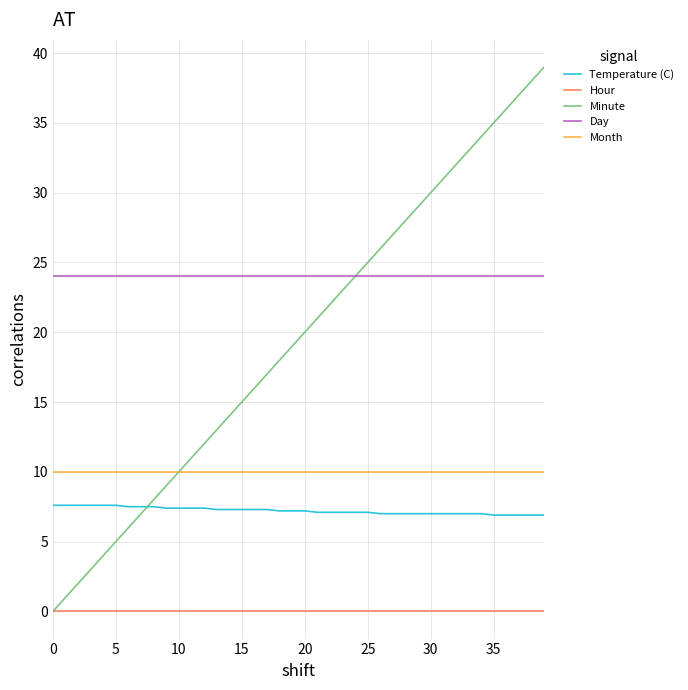

What is the greatest value displayed?

39.0